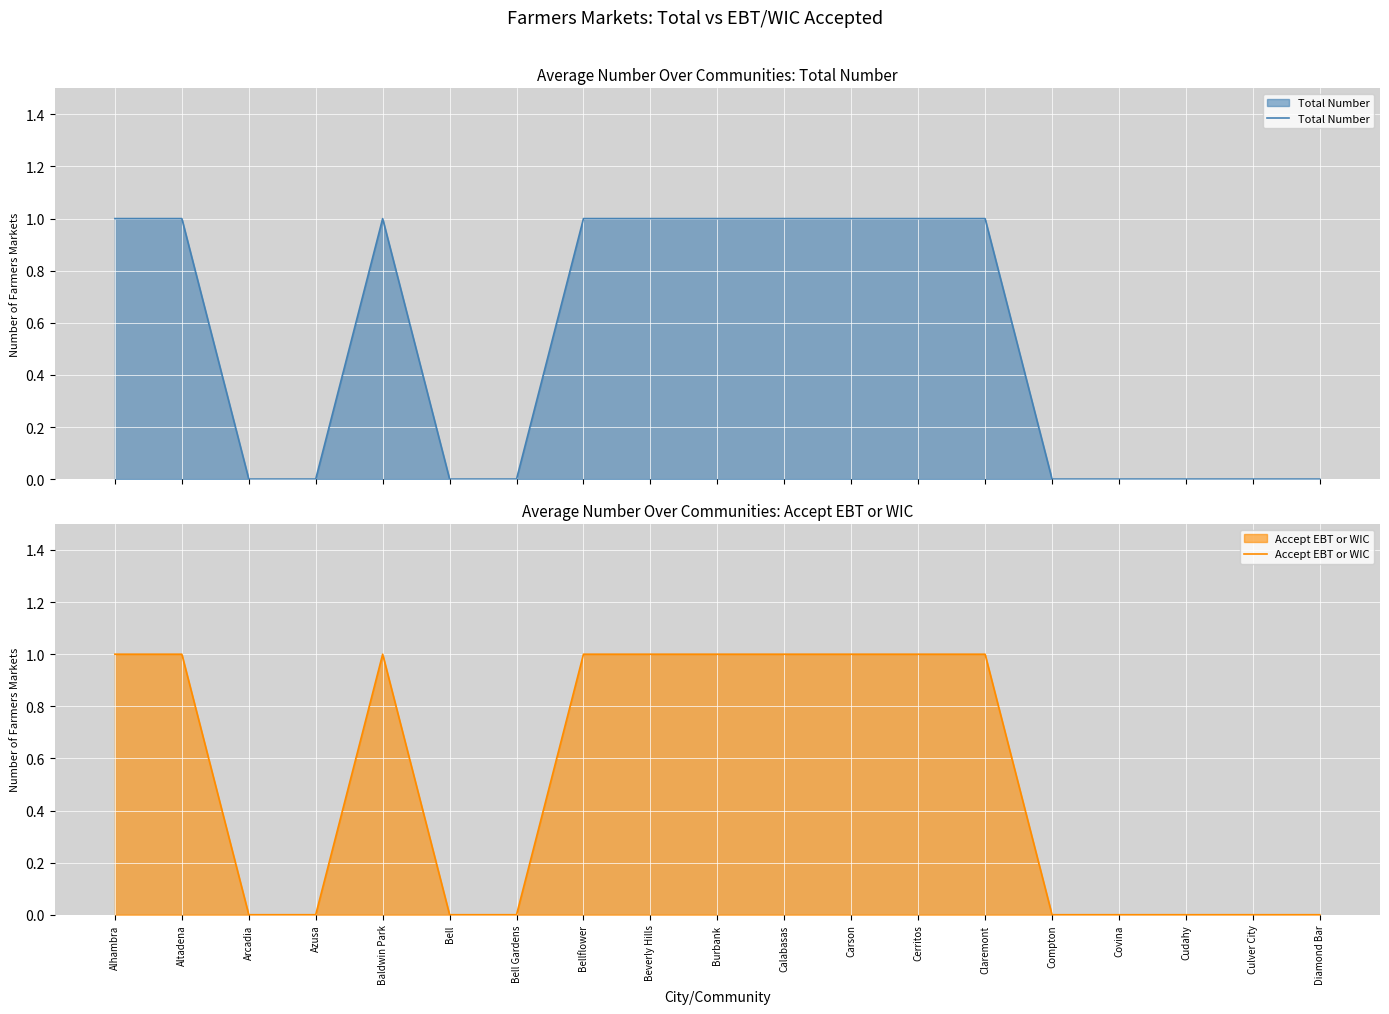

How many Total Number values are between 0 and 1?

19